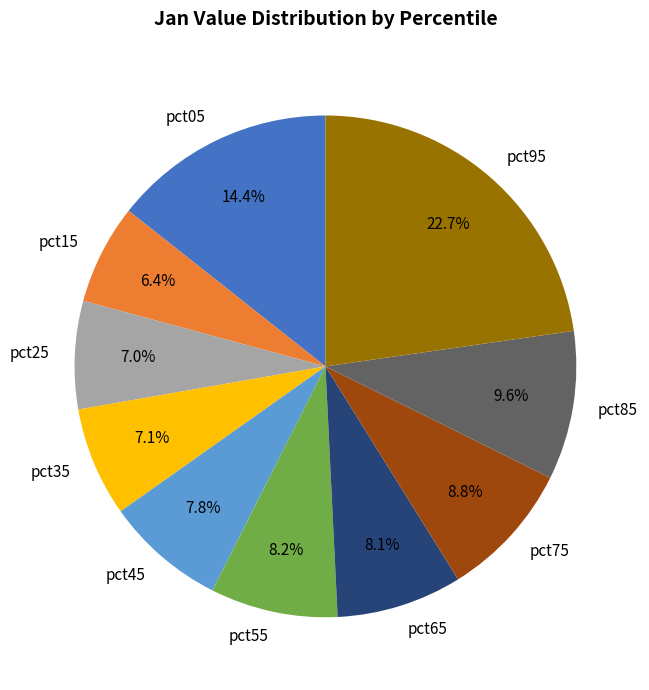

To the nearest percent, what is the difference between the pct85 and pct65 slice percentages?

1%